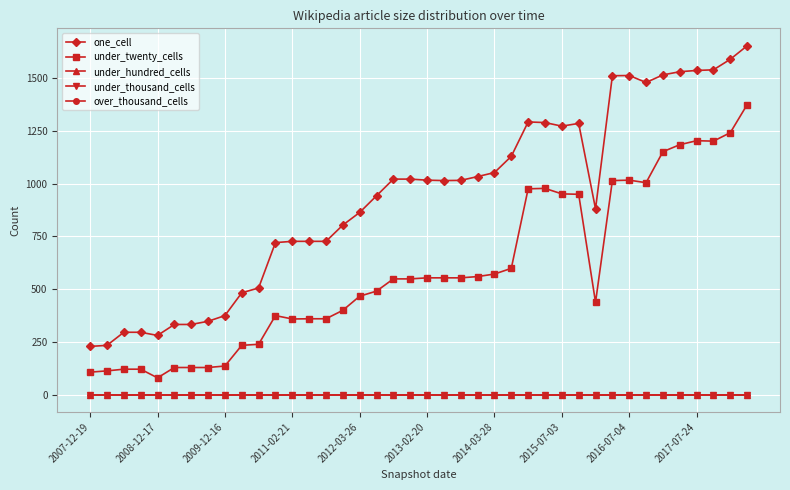

True or false: under_thousand_cells has more than 0 points higher than both neighbors.

False